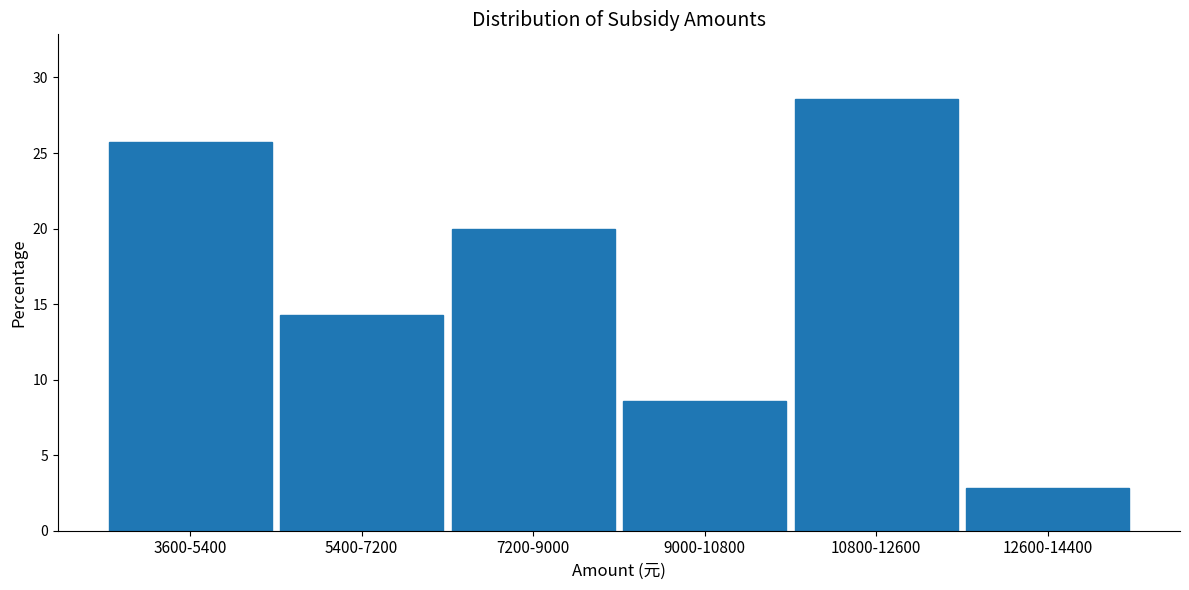

Reading left to right, transcribe all the data shown in this chart.

25.7	14.3	20.0	8.6	28.6	2.9